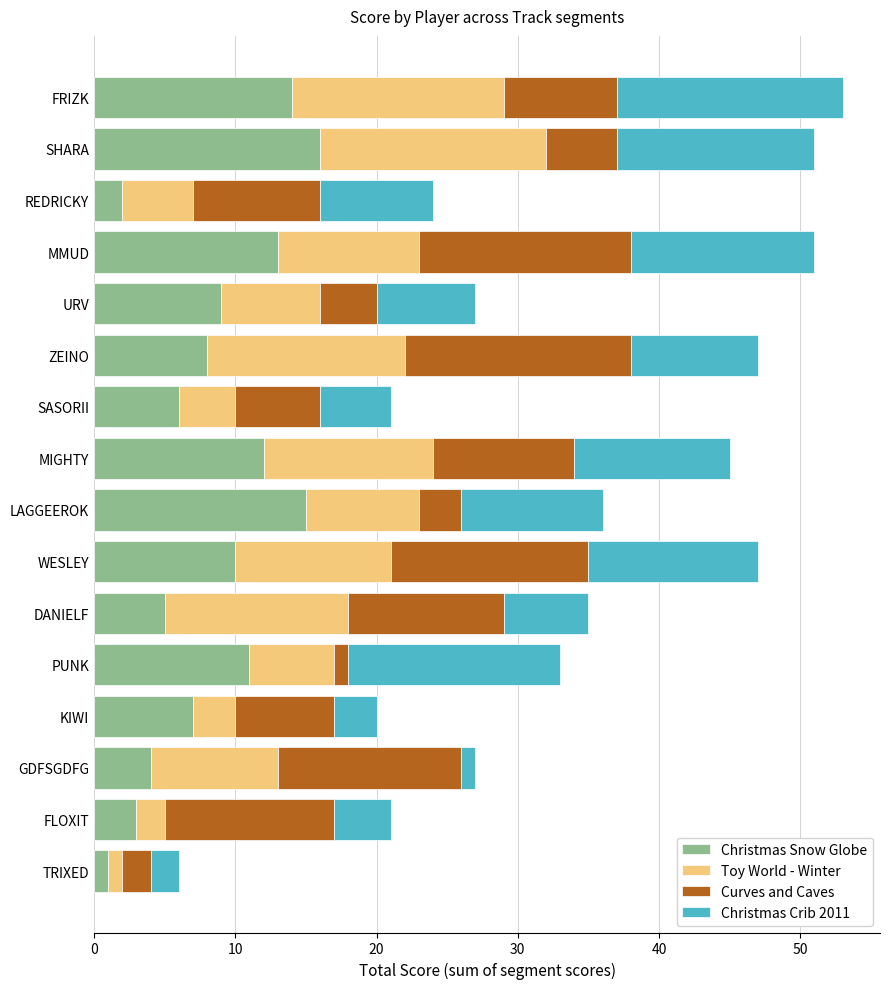

How many data points does each series have?

16